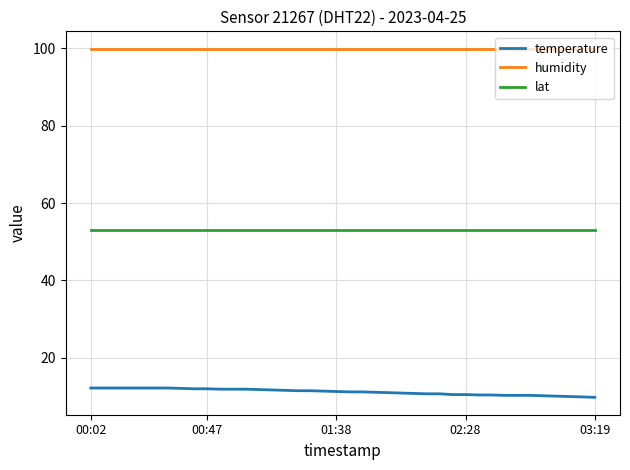

Rank the series by their maximum value, from highest to lowest.

humidity, lat, temperature